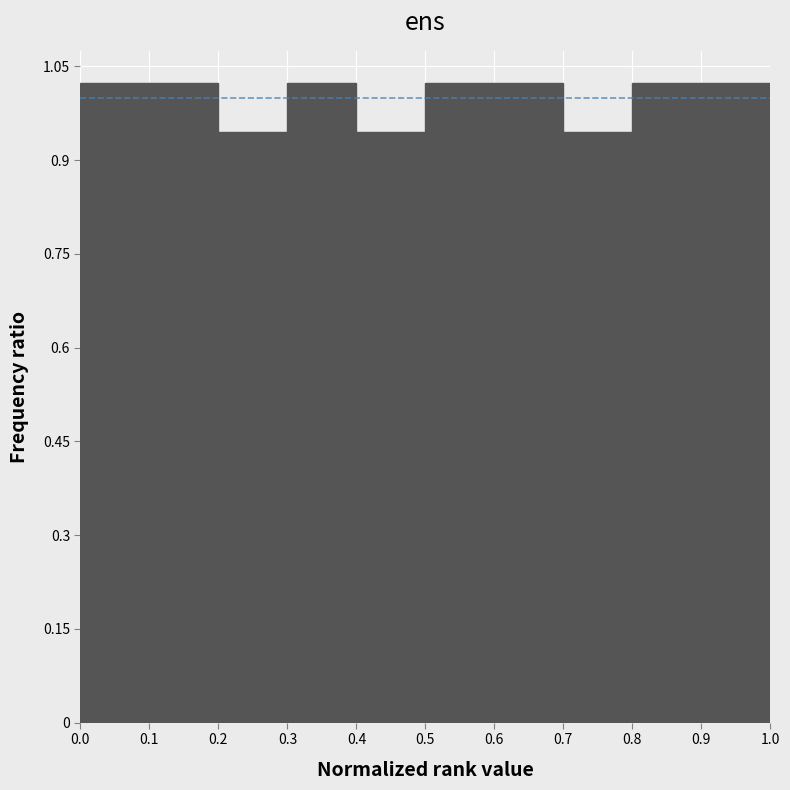

Reading left to right, list every bar in this chart as the range it spans on the x-axis followed by its height. The values are not printed on the chart, so give them approximately, as read against the axis.

0.0 to 0.1: 1.02
0.1 to 0.2: 1.02
0.2 to 0.3: 0.94
0.3 to 0.4: 1.02
0.4 to 0.5: 0.94
0.5 to 0.6: 1.02
0.6 to 0.7: 1.02
0.7 to 0.8: 0.94
0.8 to 0.9: 1.02
0.9 to 1.0: 1.02